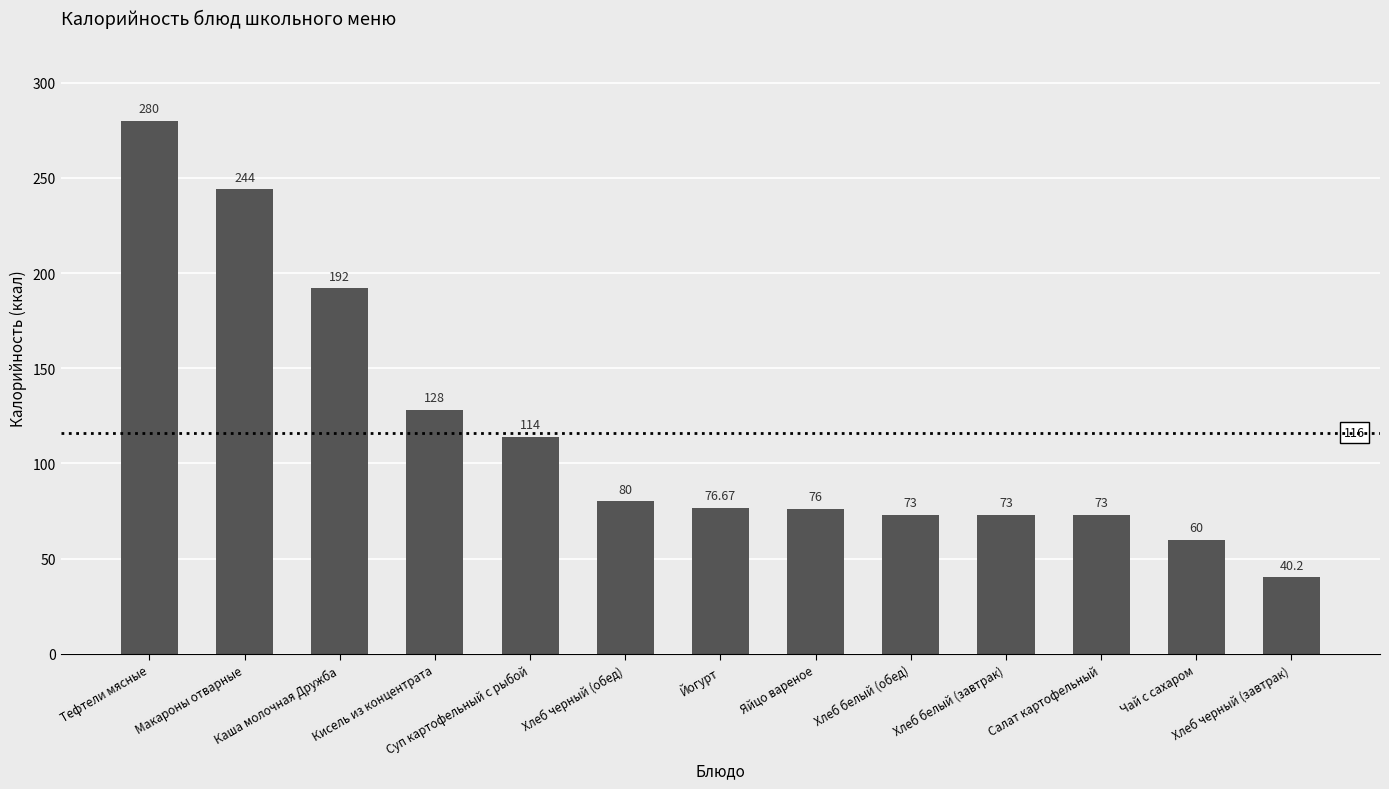

What is the label of the 5th bar from the right?

Хлеб белый (обед)